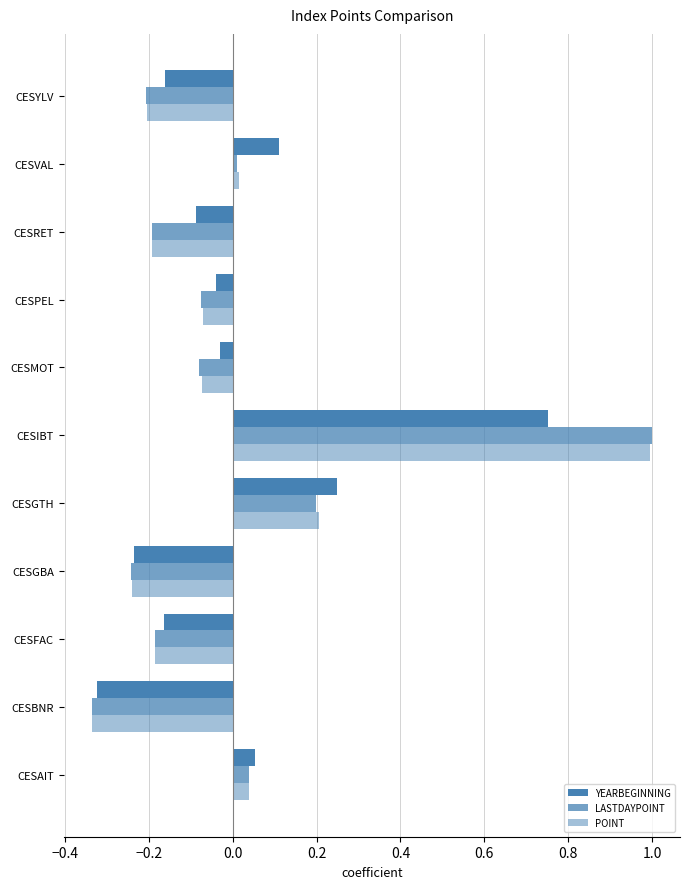

What is the value of the POINT bar at the 4th from the left?

-0.2